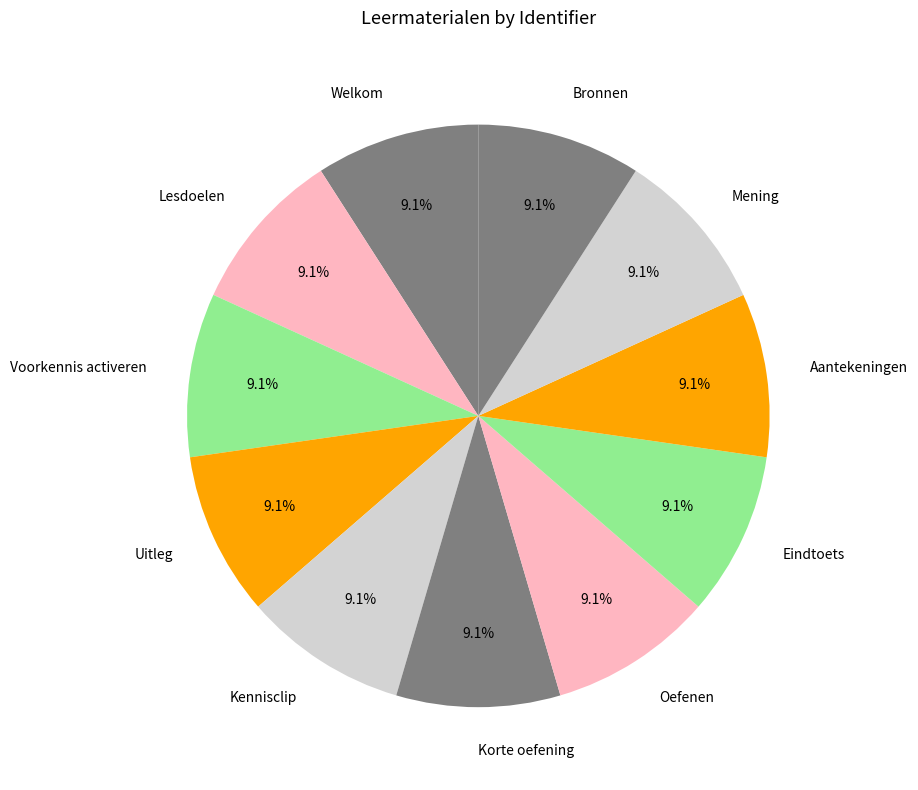

Approximately how many times larger is the value at Voorkennis activeren compared to Lesdoelen?

1.0